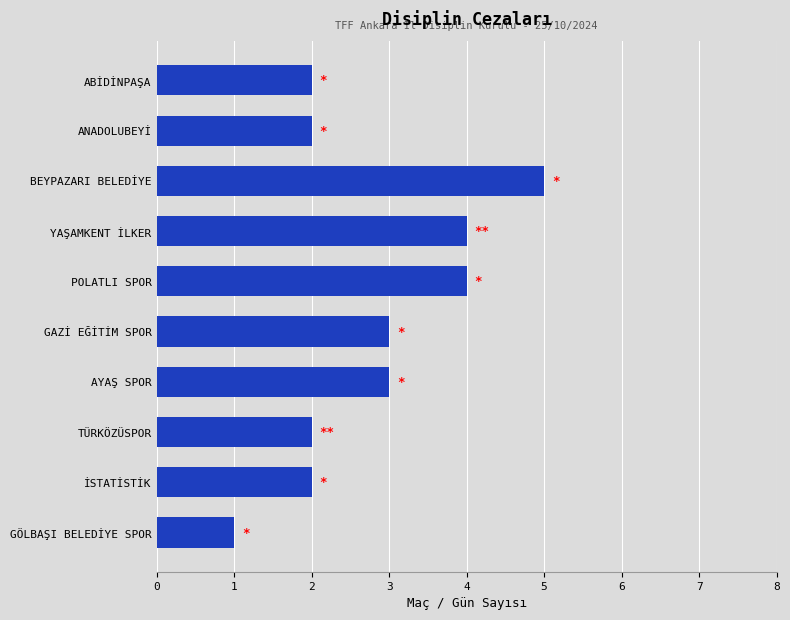

What is the difference between the second highest and second lowest values?

2